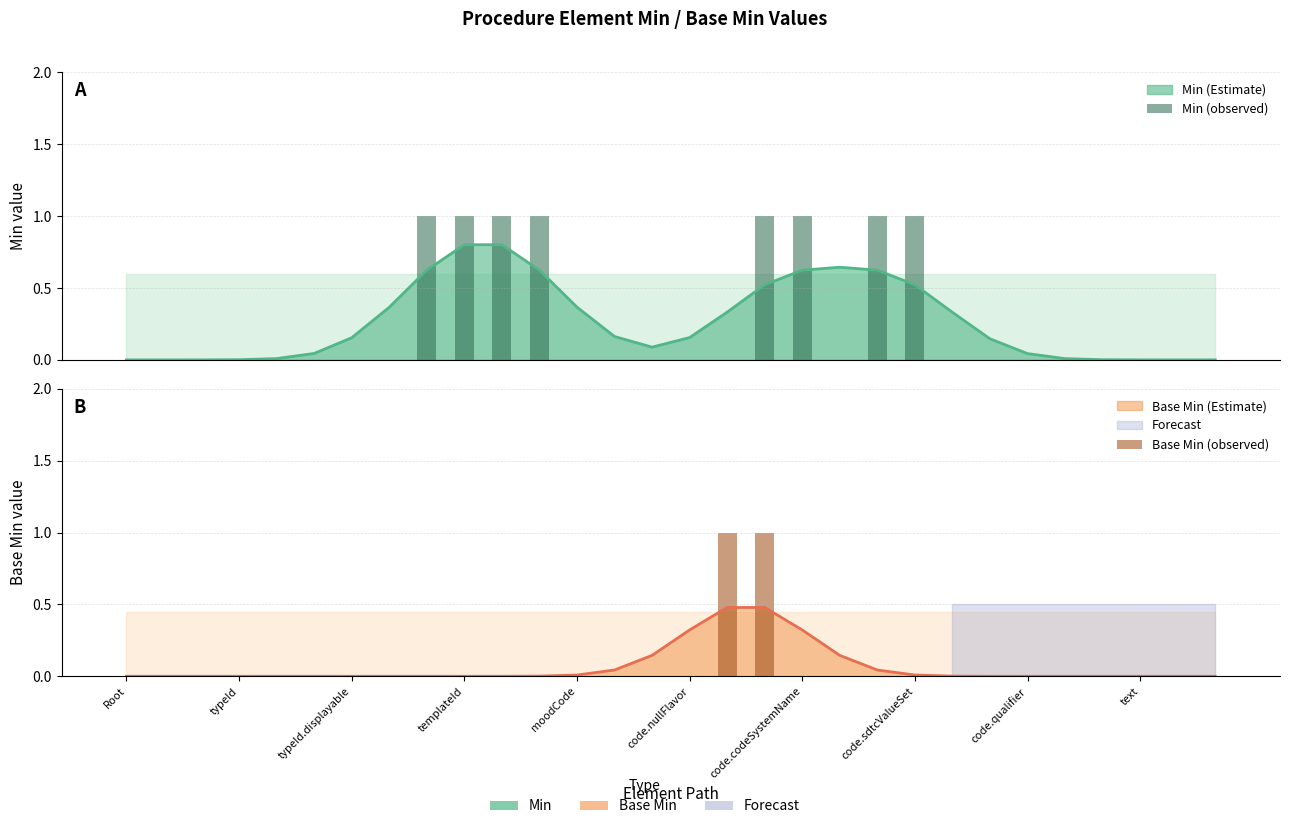

At which label is Min (observed) closest to 0?

Root